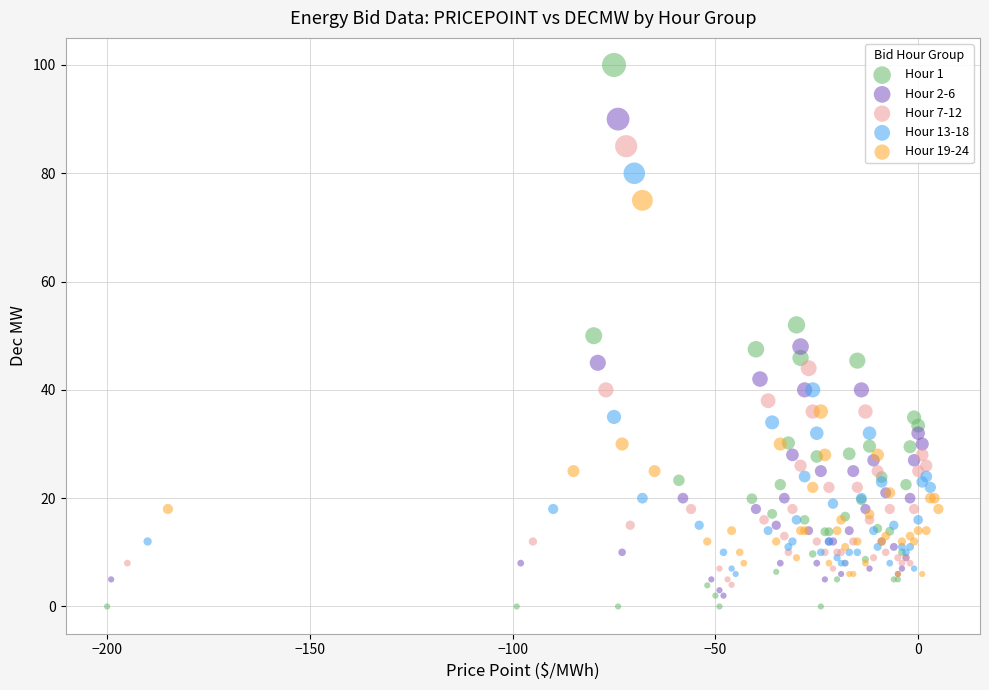

Which series reaches the minimum Y coordinate?

Hour 1